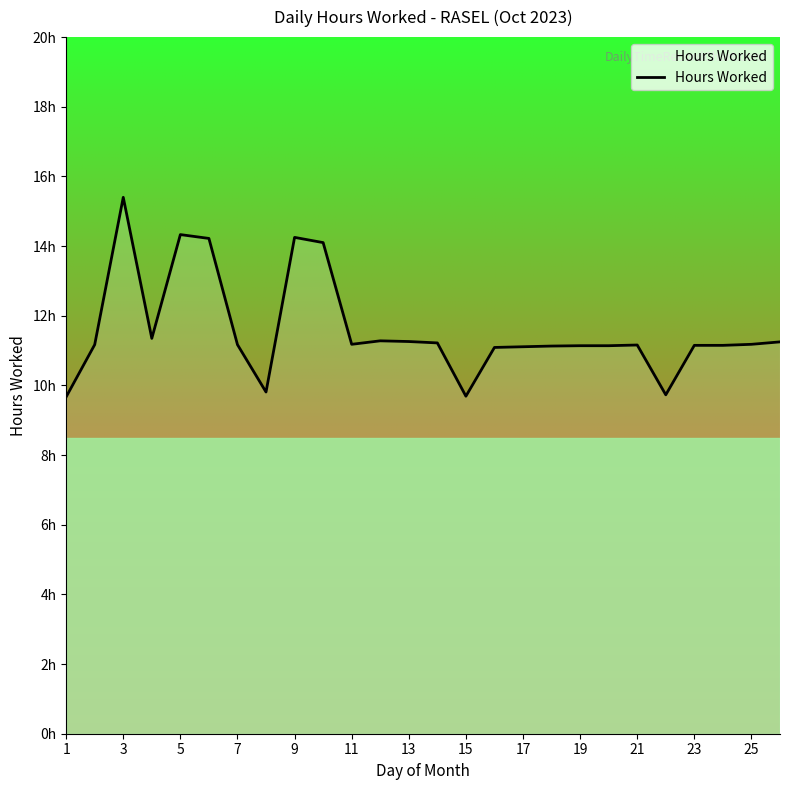

Is this an area chart (filled region under the line)?

Yes